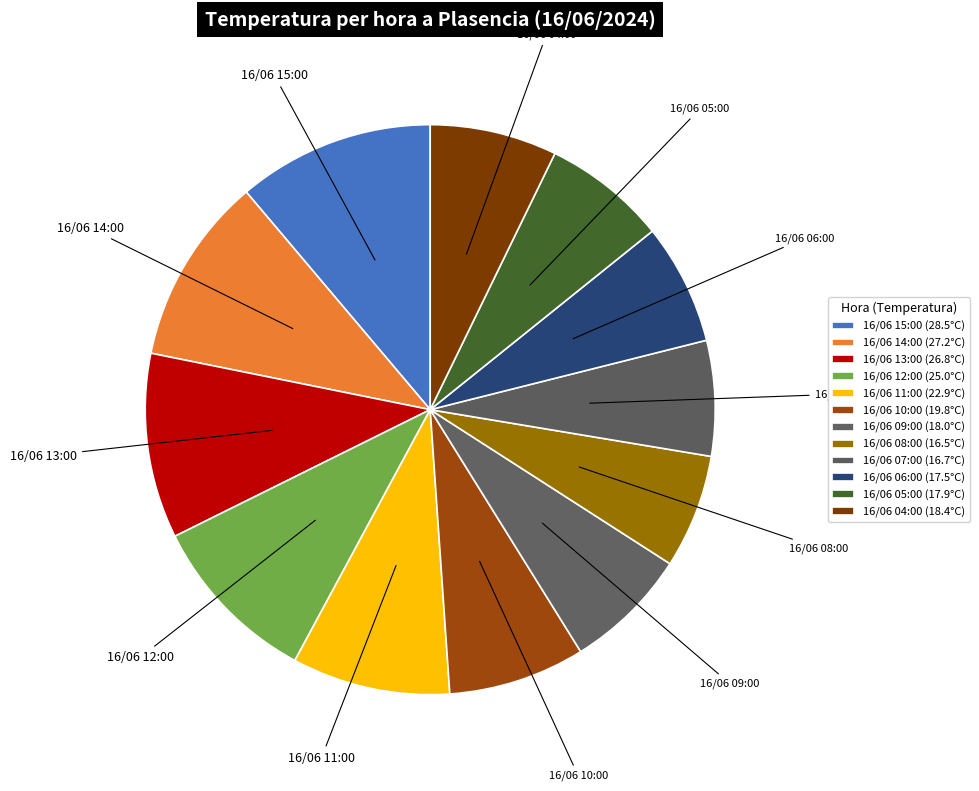

How many slices are in this pie chart?

12